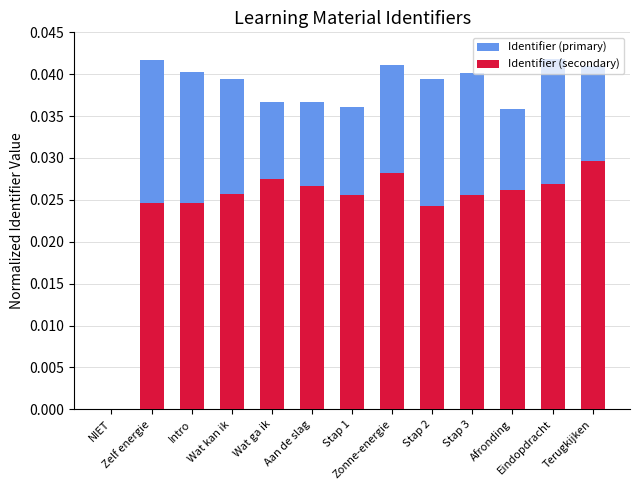

What is the label of the 7th bar from the left?

Stap 1